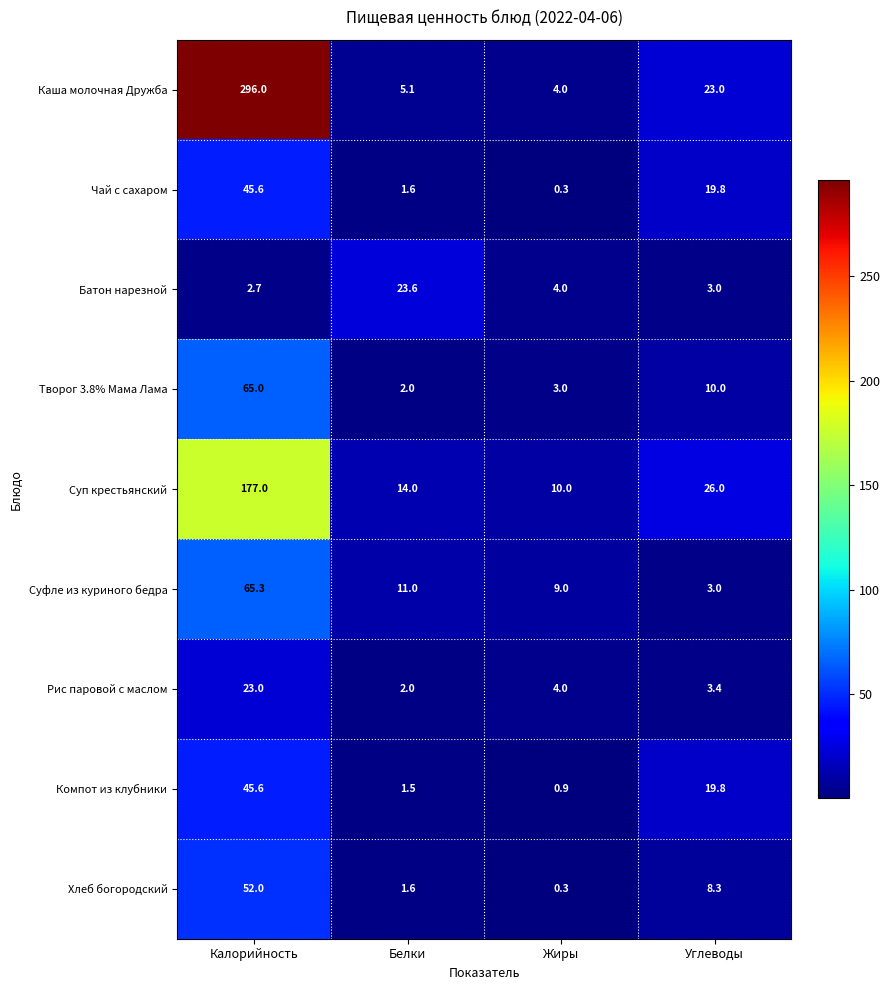

Where does the Суп крестьянский series first go above 26?

Калорийность